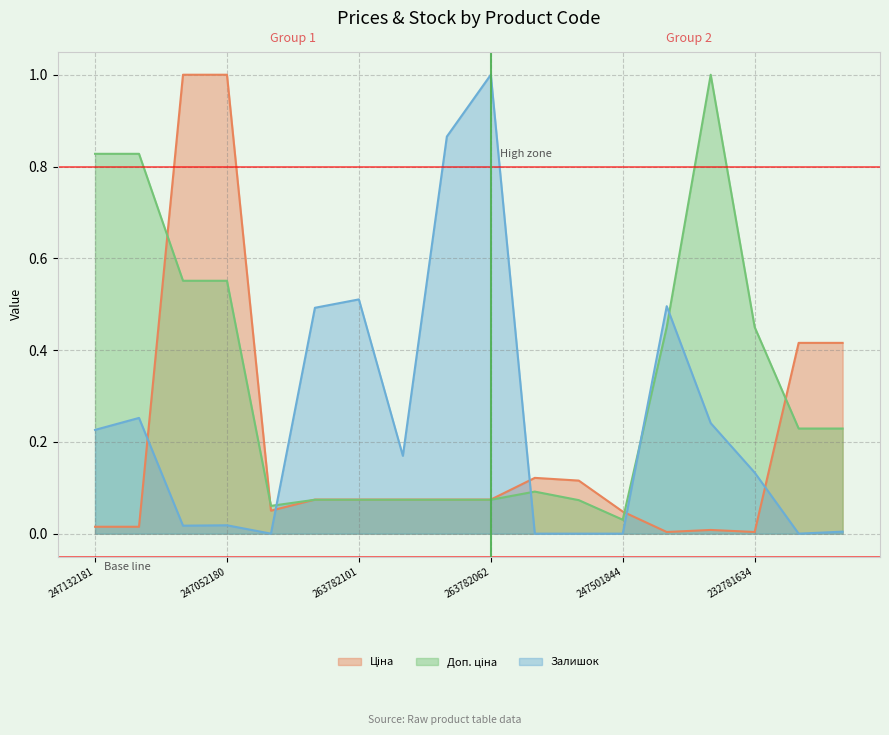

At how many categories does at least one series exceed 0?

18